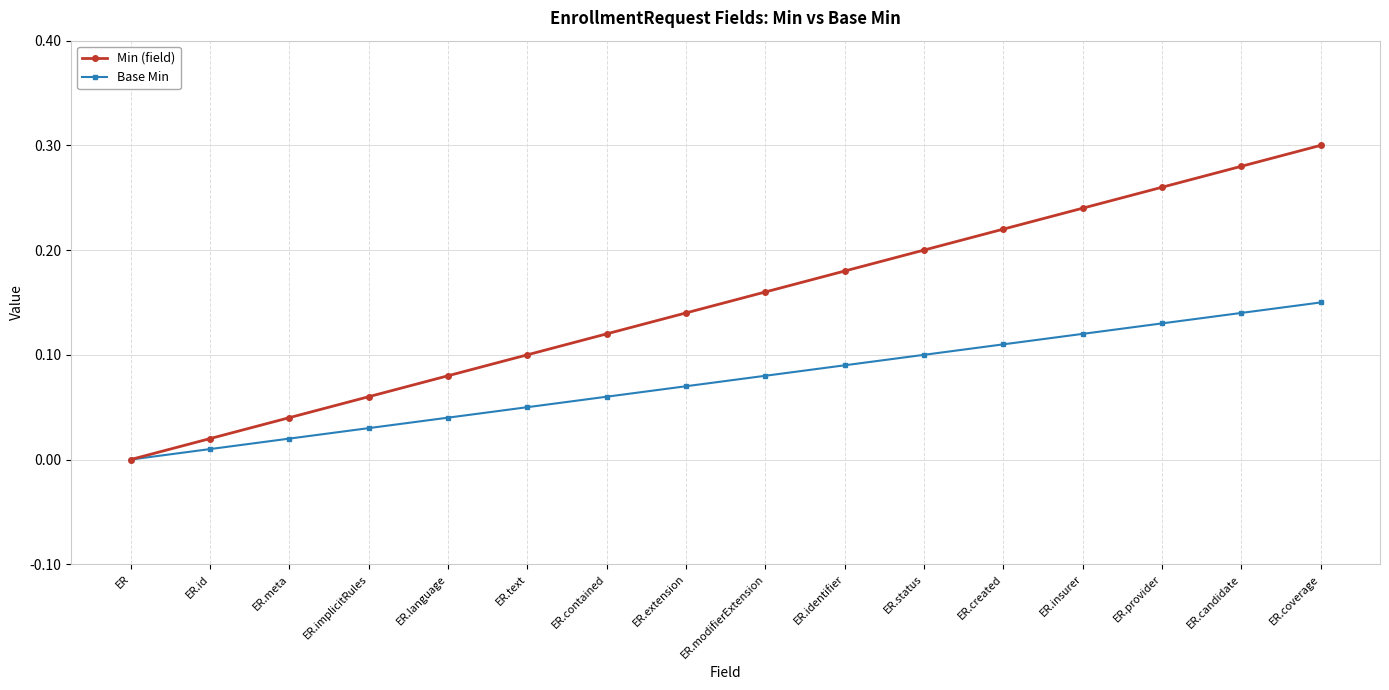

At which category does the chart reach its peak across all series?

ER.coverage